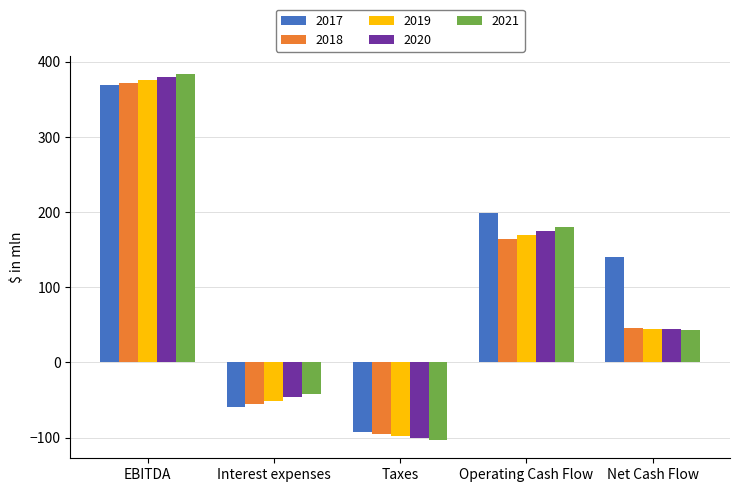

What is the spread (max minus min) of values at Operating Cash Flow?

34.8